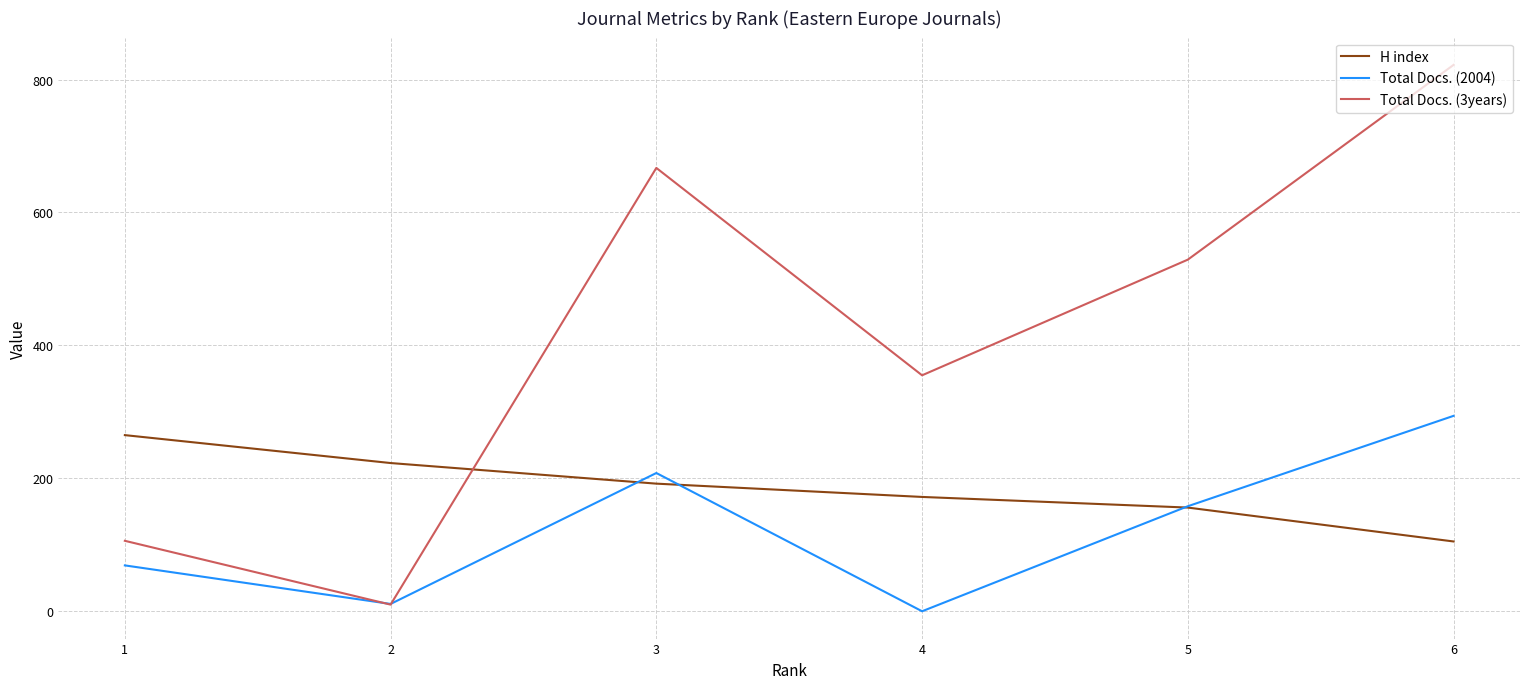

Is the value of H index at 2 greater than the value of Total Docs. (2004) at 5?

Yes